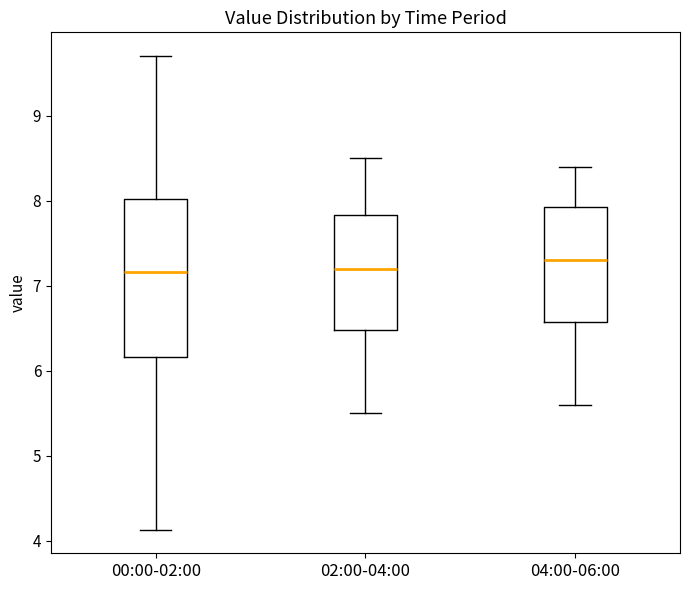

Reading left to right, transcribe this box plot: for each box, give where its median line is, the range the box spans, and where its two whiskers end, as read against the y-axis. The values are not printed on the chart, so give them approximately, as read against the axis.

00:00-02:00: median 7.2, box 6.2 to 8.0, whiskers 4.1 to 9.7
02:00-04:00: median 7.2, box 6.5 to 7.8, whiskers 5.5 to 8.5
04:00-06:00: median 7.3, box 6.6 to 7.9, whiskers 5.6 to 8.4